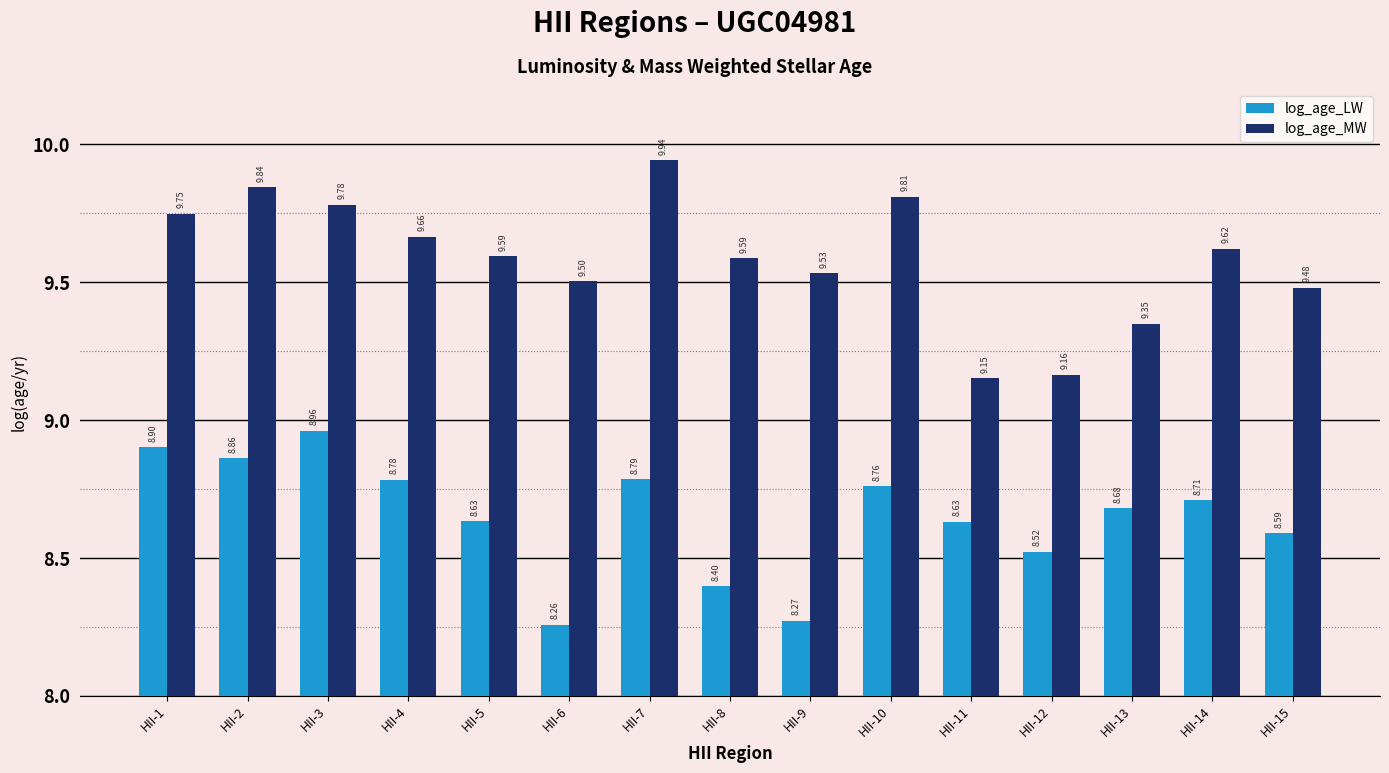

Which series has the largest total across all categories?

log_age_MW